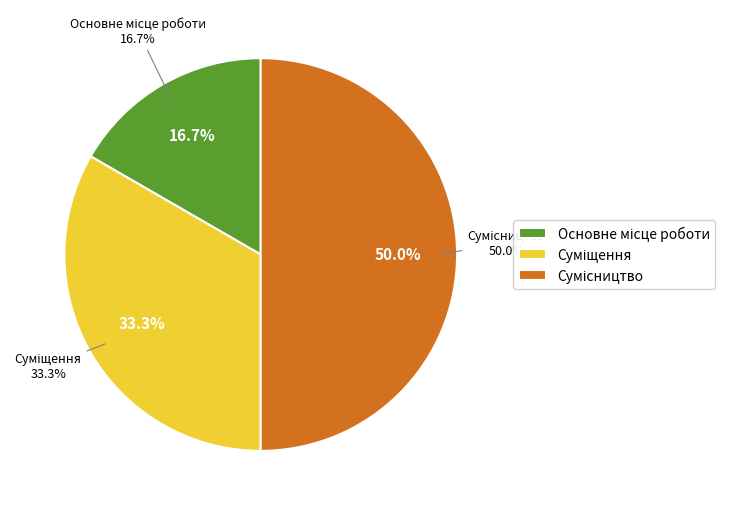

Rank the categories by value from lowest to highest.

Основне місце роботи, Суміщення, Сумісництво